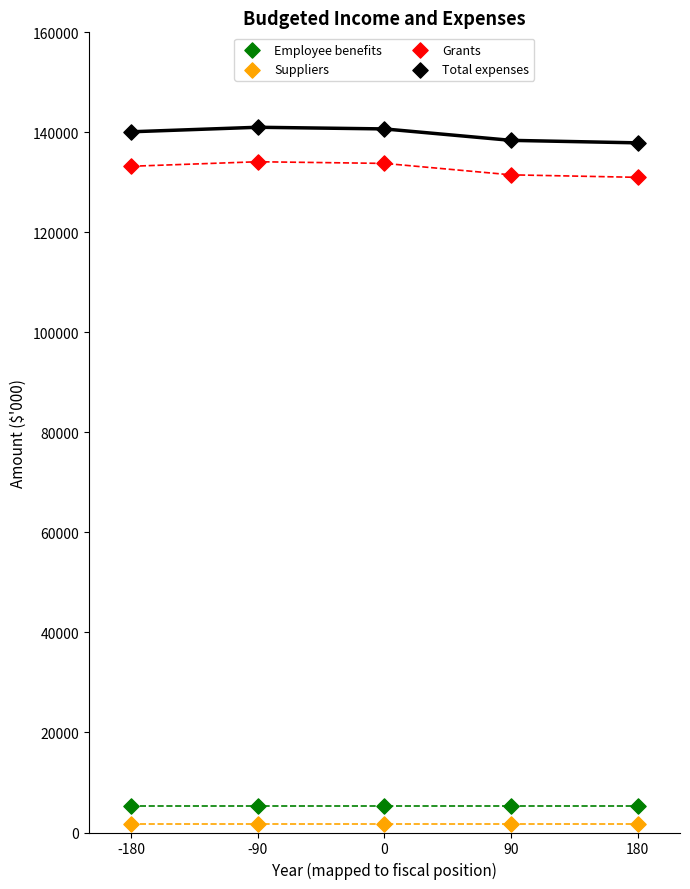

Which series contains the highest Y value?

Total expenses